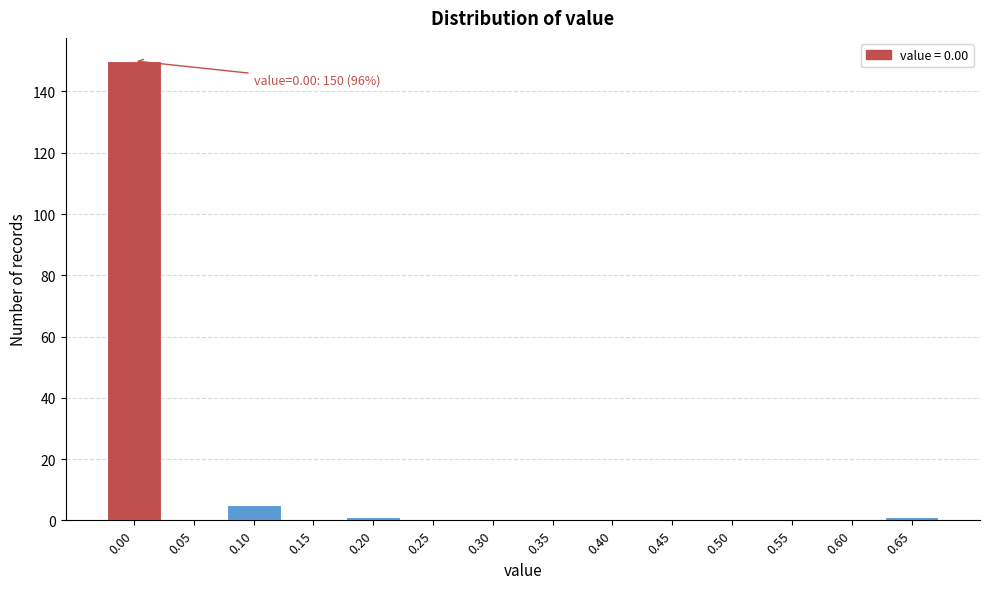

Reading left to right, what are all the values shown in this chart?

0.00=150	0.05=0	0.10=5	0.15=0	0.20=1	0.25=0	0.30=0	0.35=0	0.40=0	0.45=0	0.50=0	0.55=0	0.60=0	0.65=1